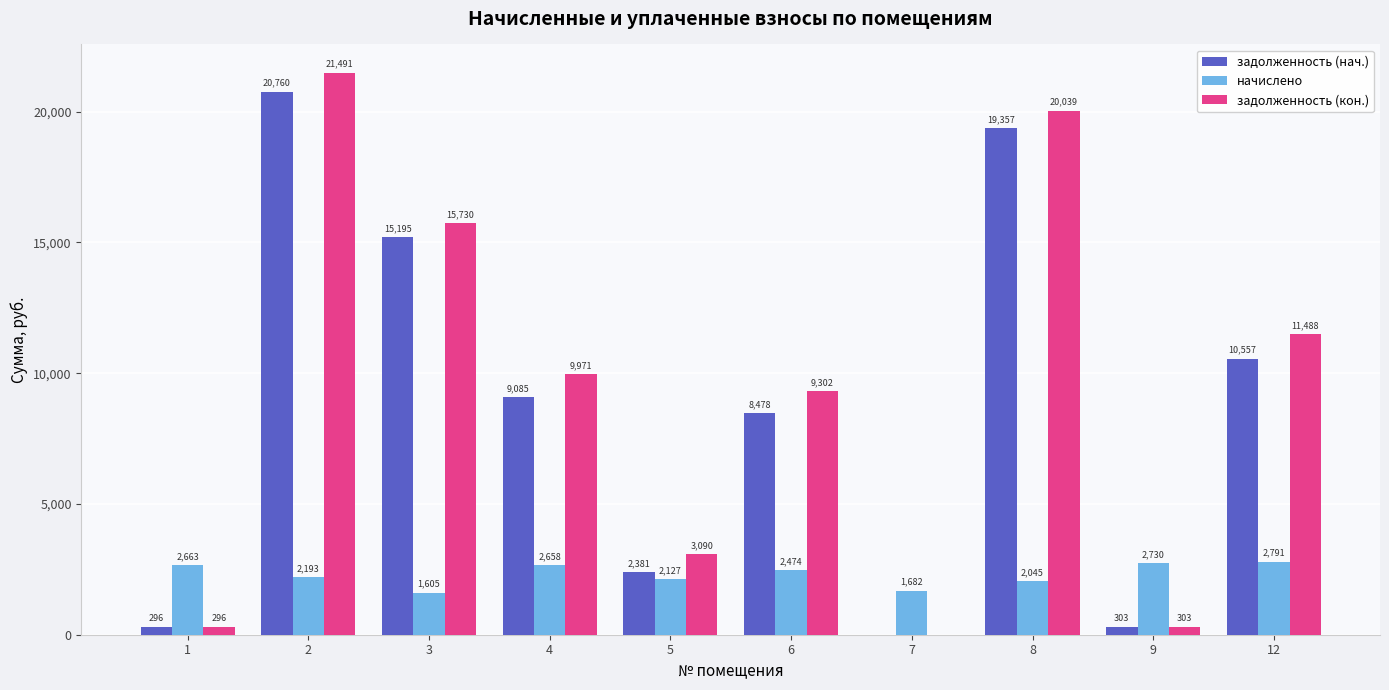

Which series has the largest total across all categories?

задолженность (кон.)